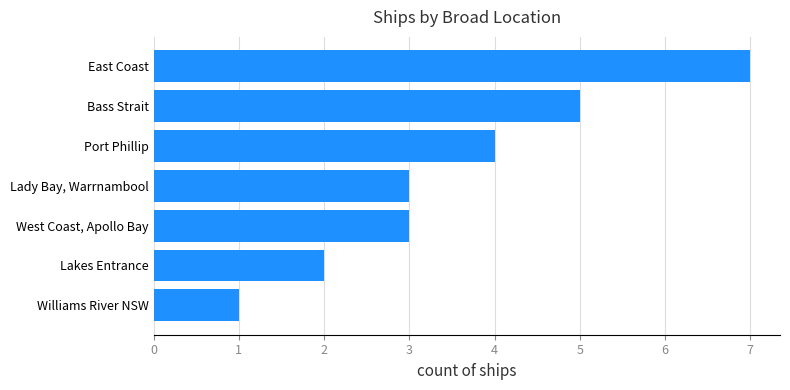

What value does the data have at West Coast, Apollo Bay?

3